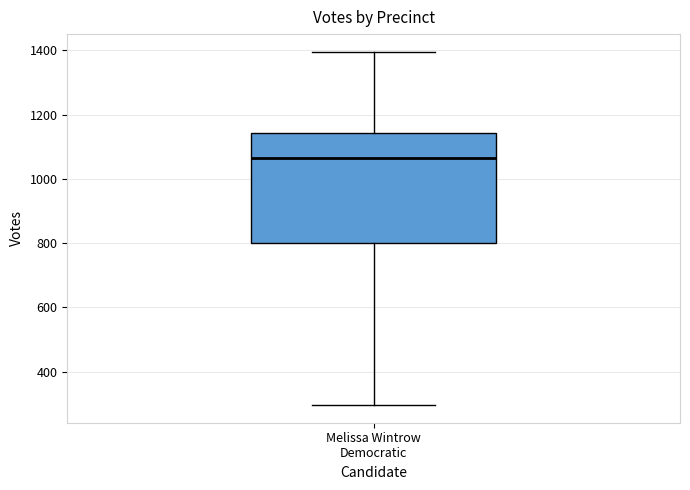

Transcribe this box plot: give where the median line is, the range the box spans, and where the two whiskers end, as read against the y-axis. The values are not printed on the chart, so give them approximately, as read against the axis.

median 1060, box 800 to 1140, whiskers 300 to 1400